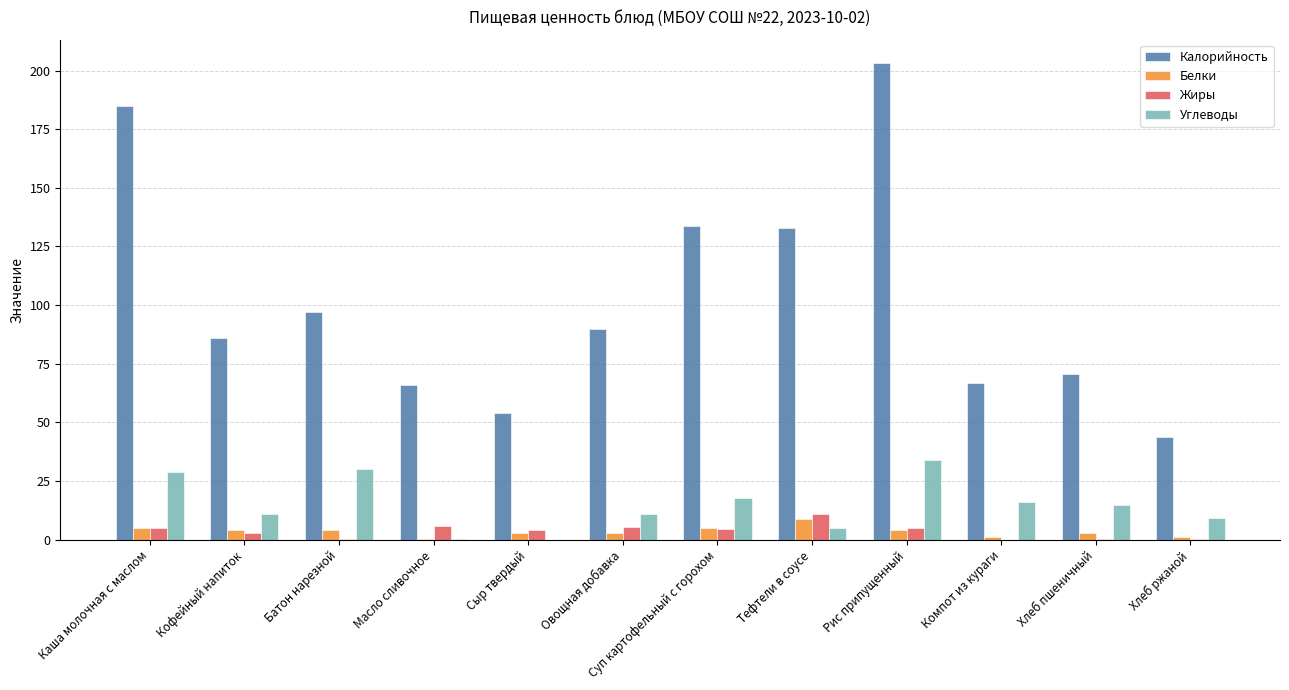

At which label does Белки first exceed 3?

Каша молочная с маслом